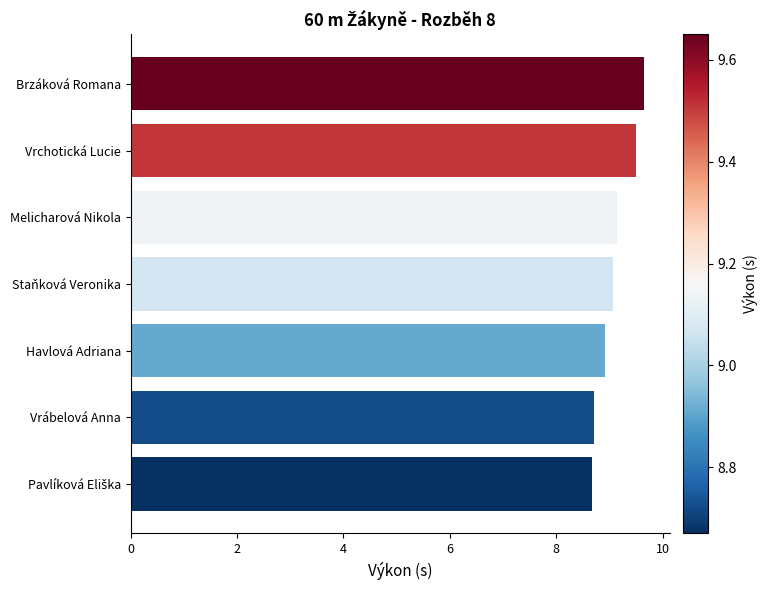

Reading bottom to top, what are all the values shown in this chart?

8.7	8.7	8.9	9.1	9.1	9.5	9.7